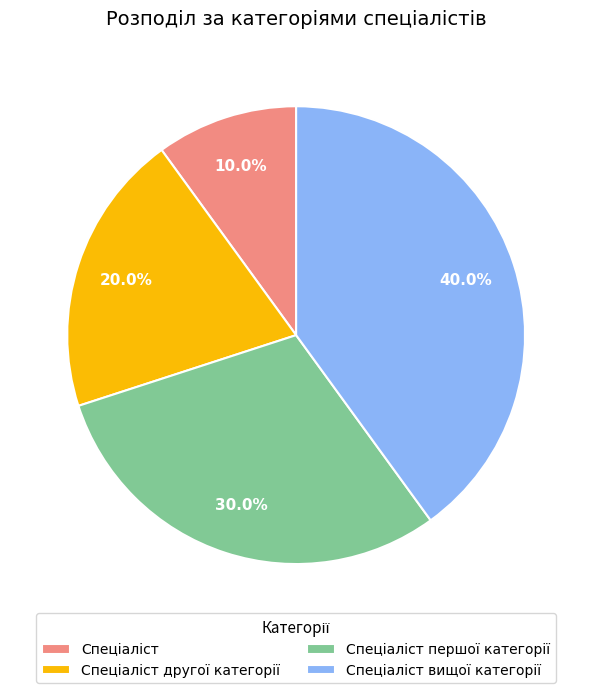

Does any single category account for the majority?

No